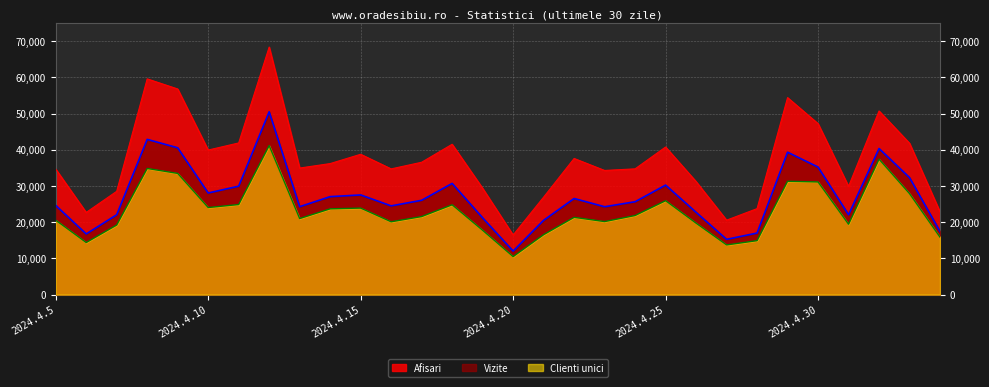

True or false: Clienti unici and Vizite cross at least once.

False